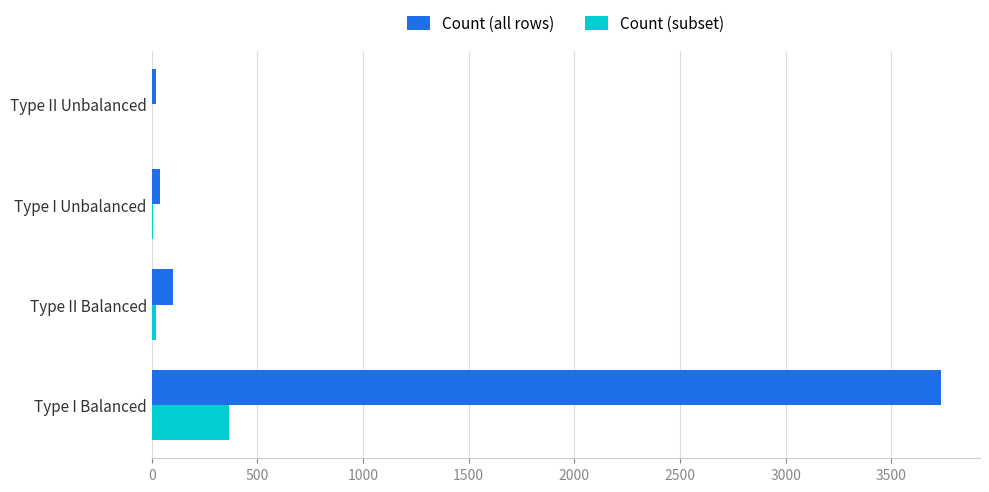

The value of Count (all rows) at Type I Balanced is 3733. True or false?

True